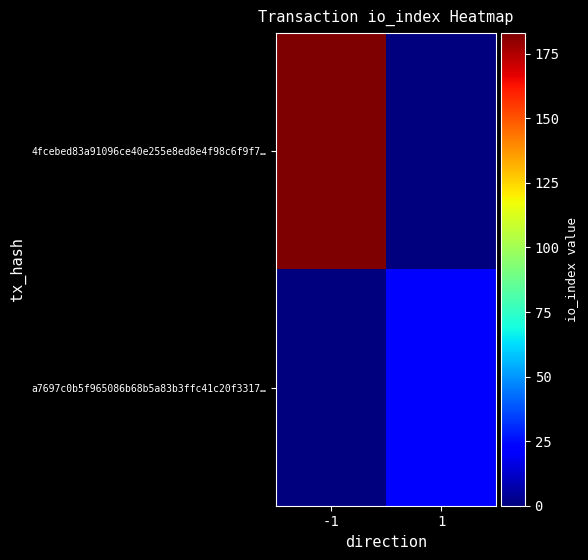

At which category is the sum across all series the highest?

-1